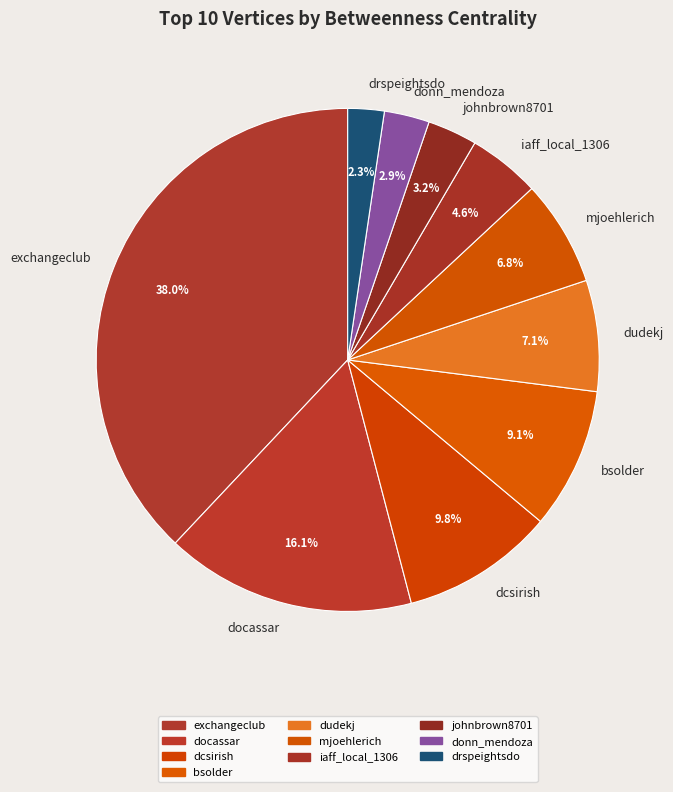

Is it true that dcsirish is 1% of the pie?

False